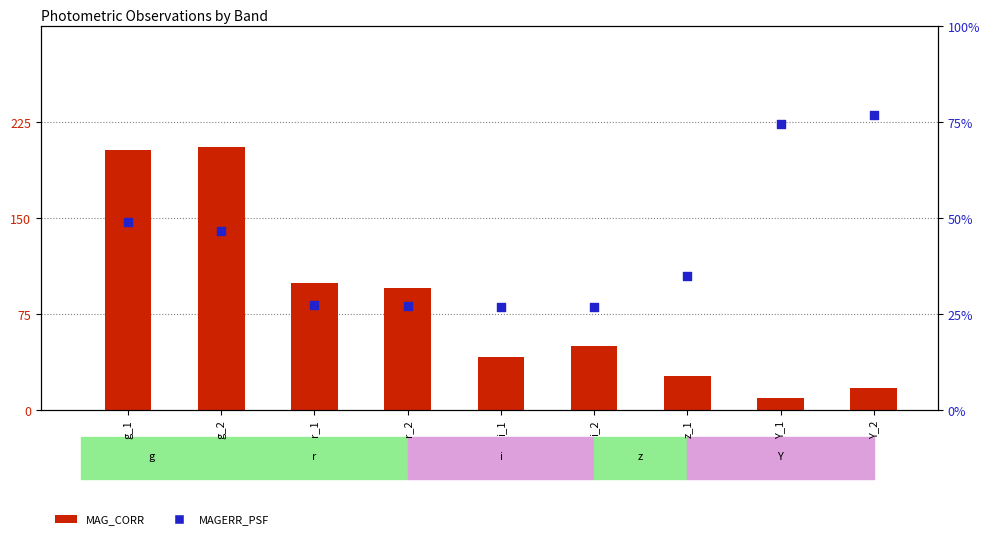

Which series has the widest spread of Y values?

MAG_CORR